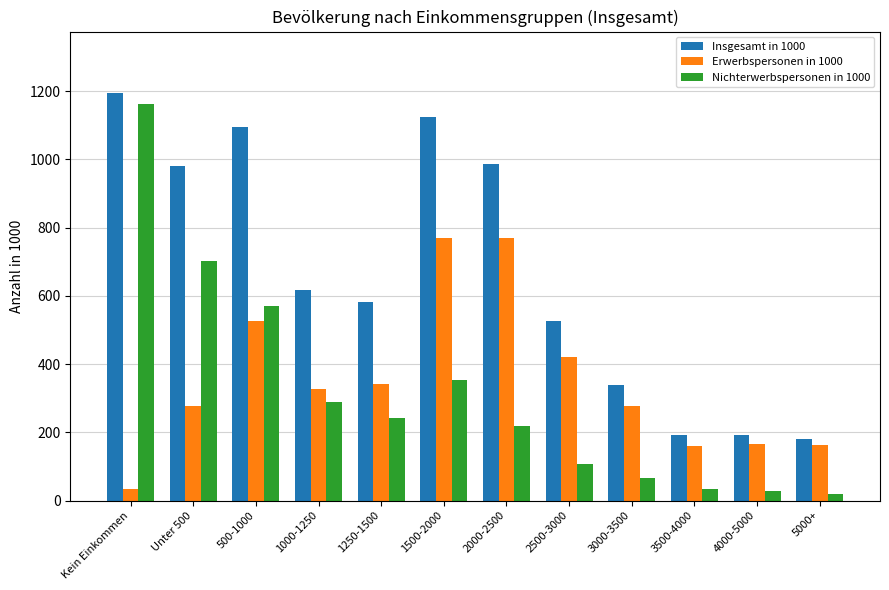

Are the bars grouped side by side (vs. stacked)?

Yes